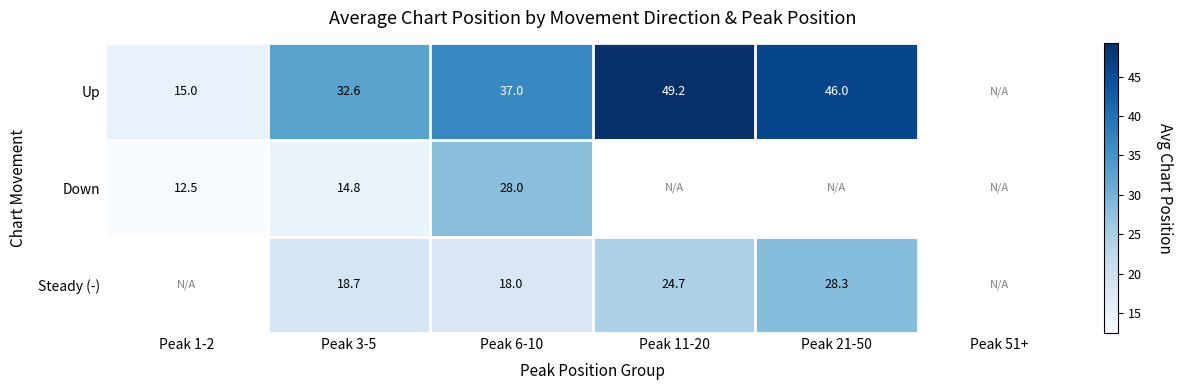

What is the spread (max minus min) of values at Peak 3-5?

17.8